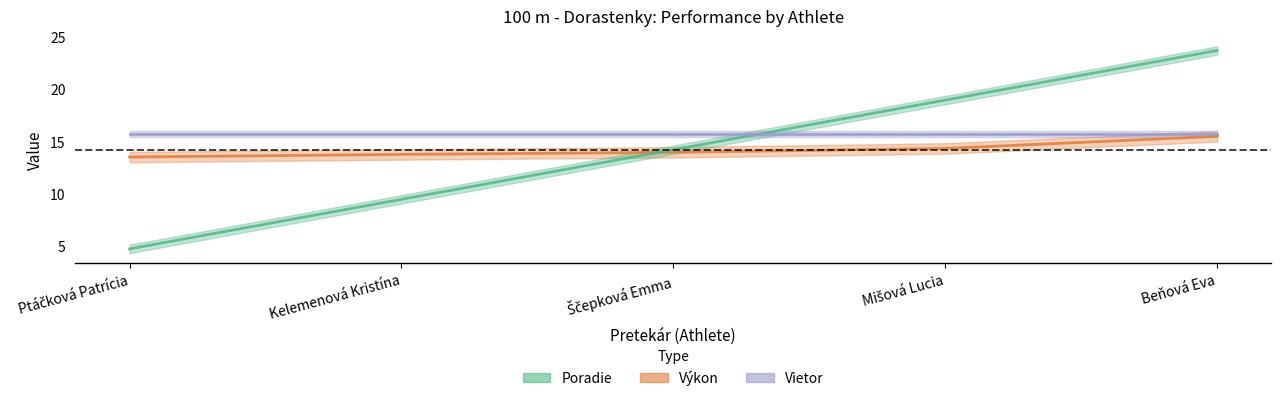

Between which two adjacent categories do Poradie and Výkon first intersect?

Kelemenová Kristína and Ščepková Emma